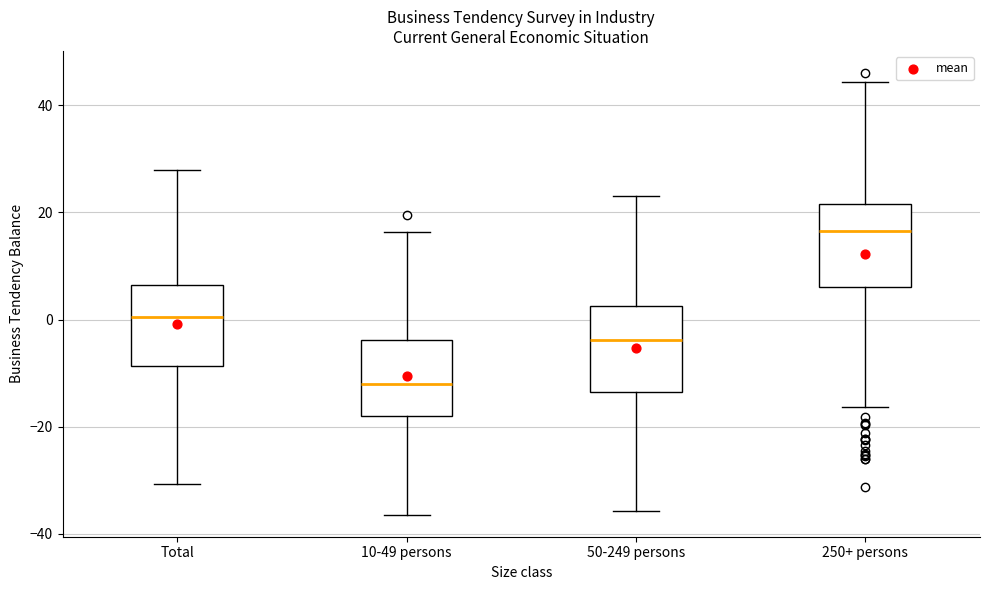

Where is the lower edge of the box for 250+ persons on the y-axis? The values are not printed on the chart, so give them approximately, as read against the axis.

6